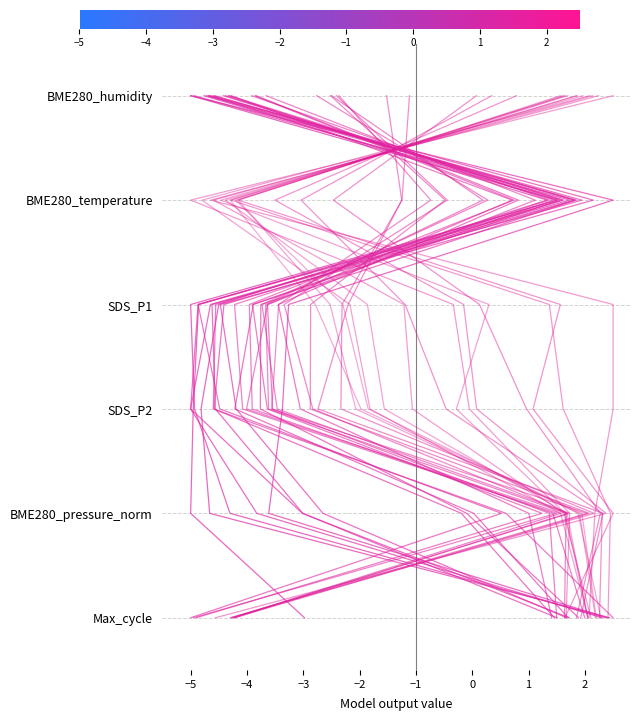

What is the difference between the maximum and second lowest values?

4